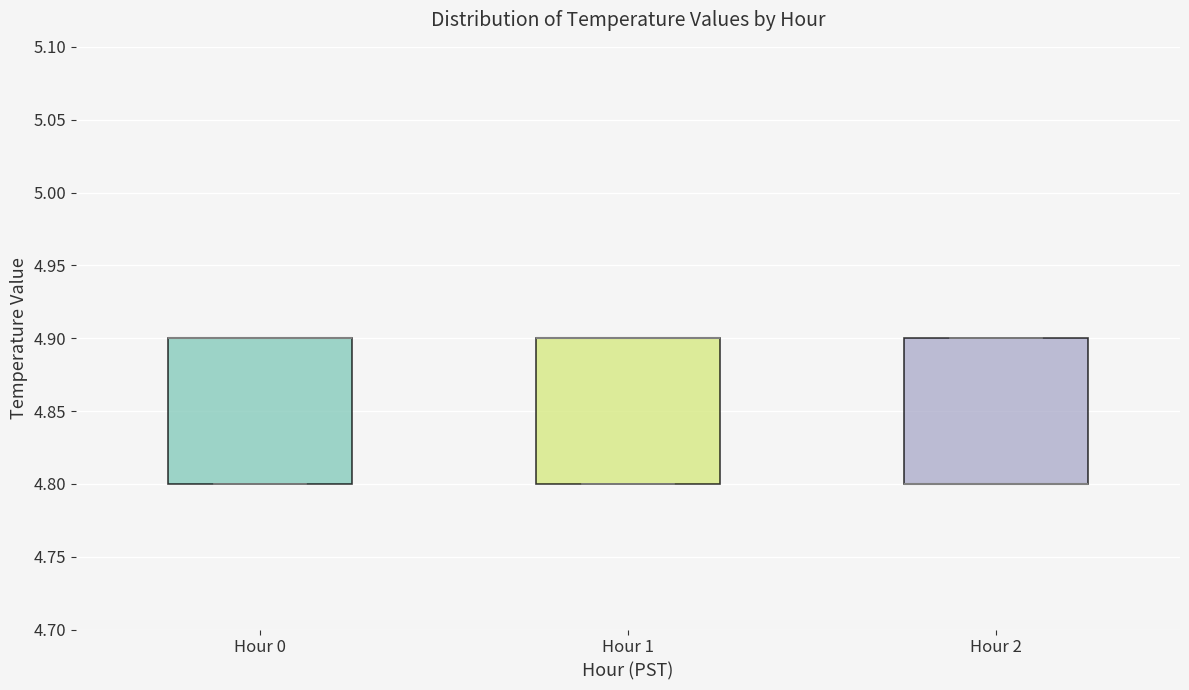

Where is the lower edge of the box for Hour 0 on the y-axis? The values are not printed on the chart, so give them approximately, as read against the axis.

4.8